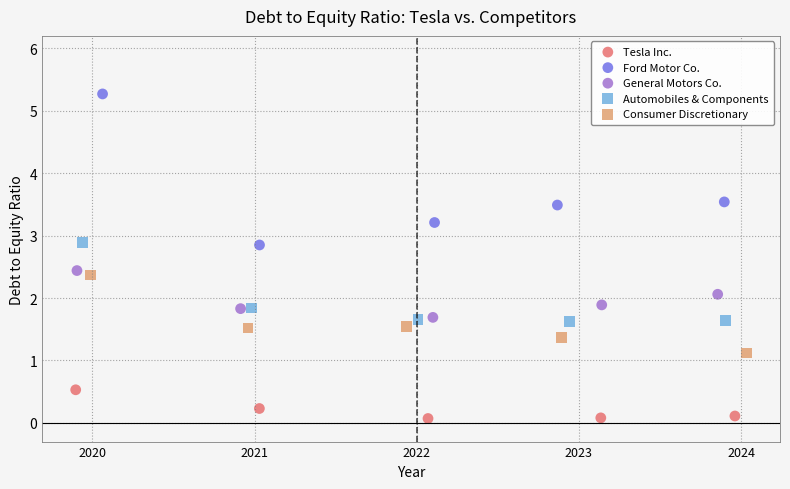

Which series reaches the minimum Y coordinate?

Tesla Inc.